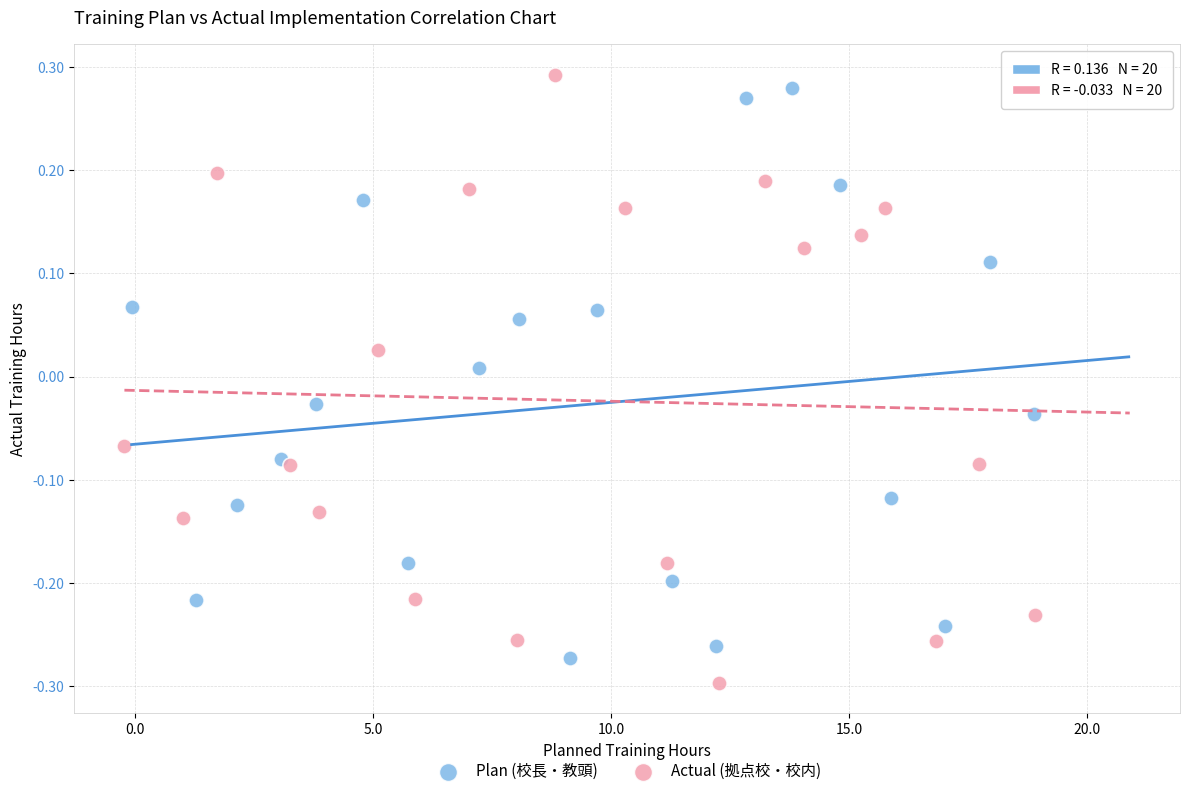

What are all the series names shown in the legend?

Plan (校長・教頭), Actual (拠点校・校内)